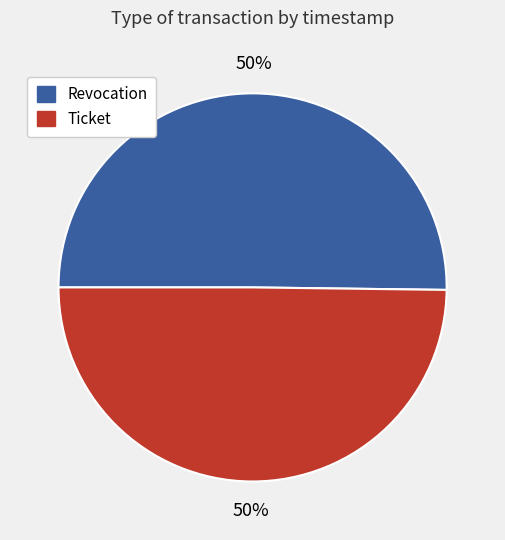

What is the ratio of the value at Ticket to the value at Revocation?

1.0